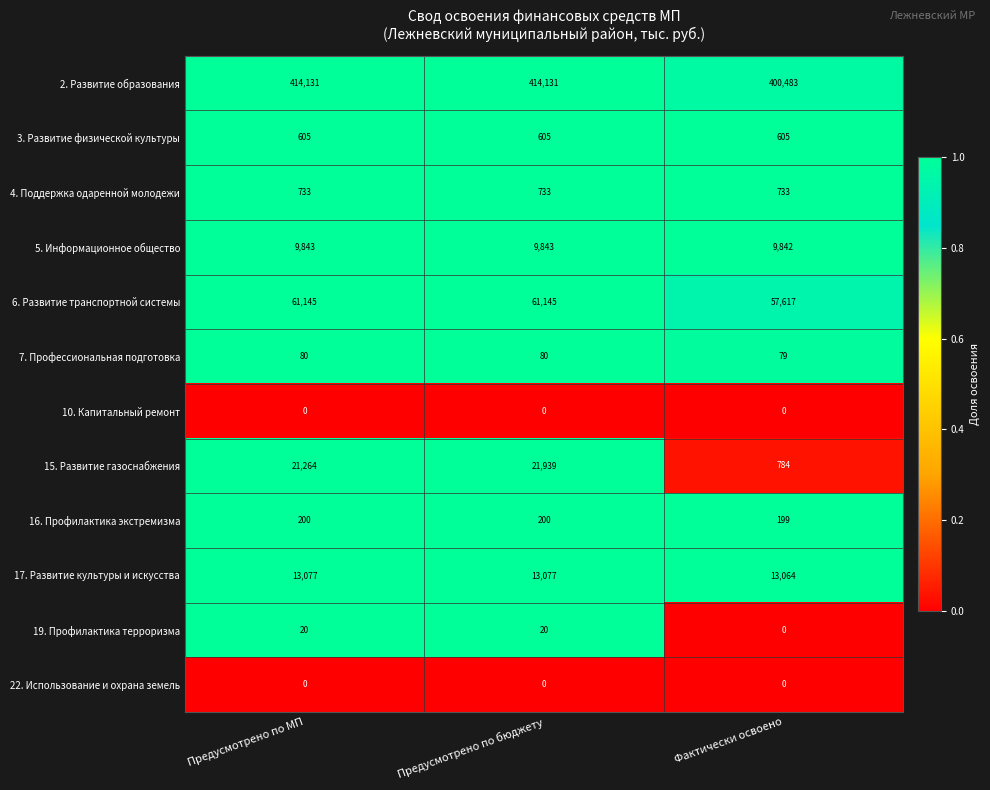

The value of 15. Развитие газоснабжения at Фактически освоено is 262. True or false?

False